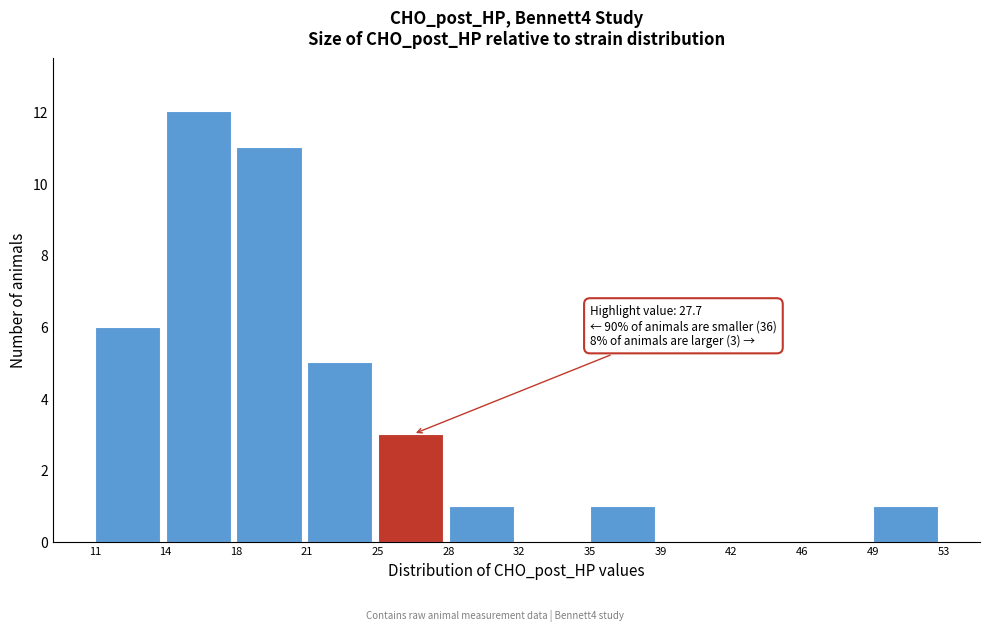

Over which range of the x-axis is the bar tallest?

14 to 18